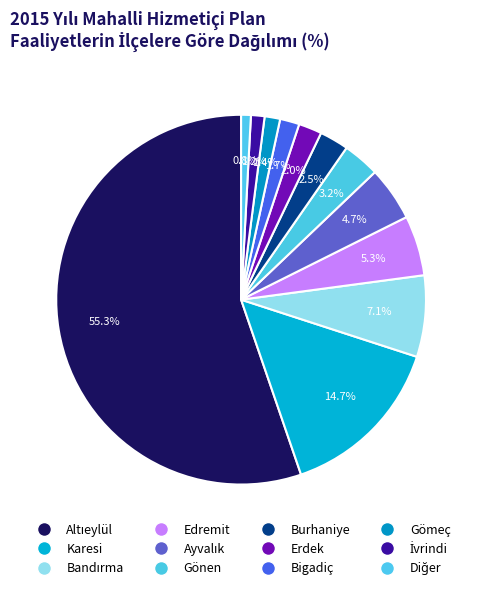

To the nearest percent, what is the difference between the Gönen and Altıeylül slice percentages?

52%